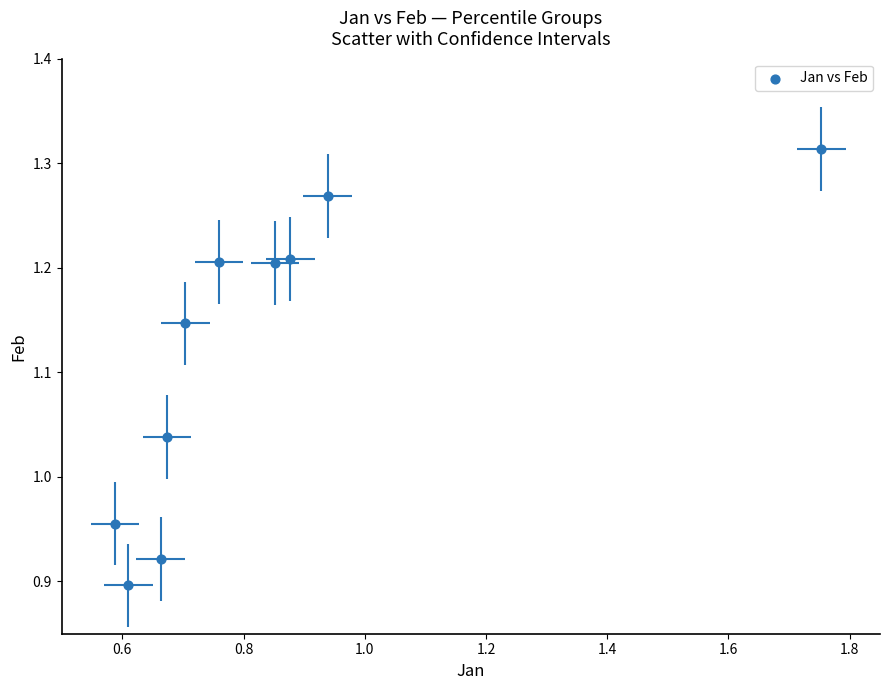

What is the average X value?

0.8